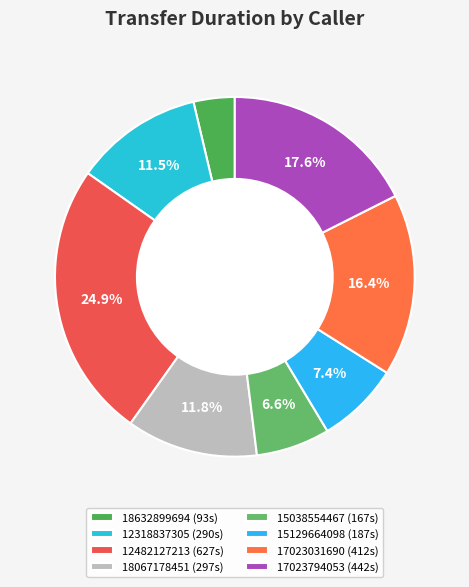

How many segments does this pie chart have?

8